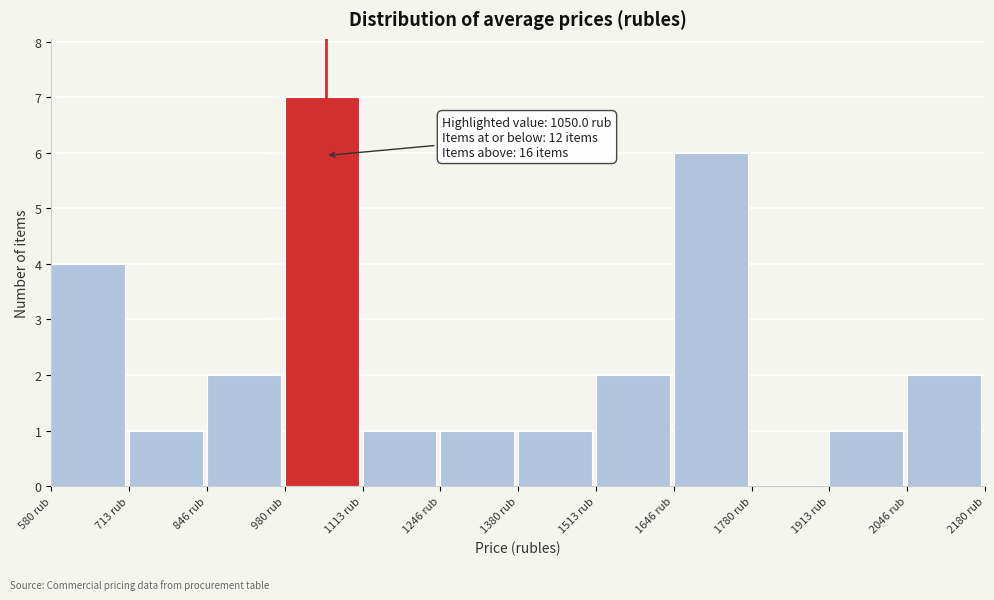

Which range on the x-axis has the tallest bar?

980 to 1120